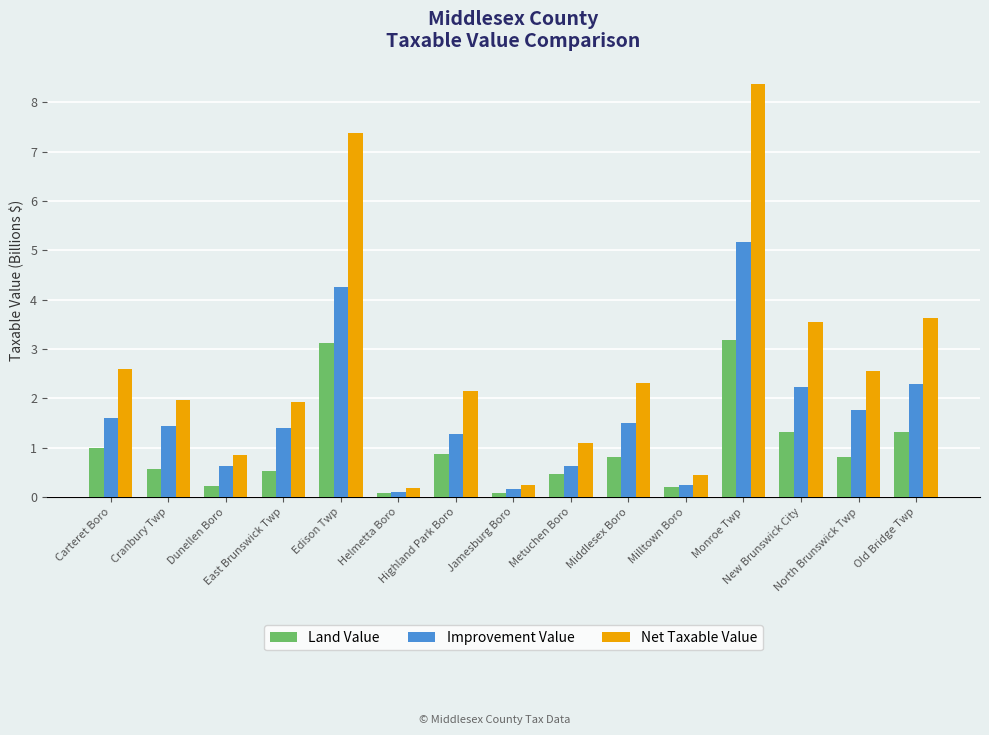

Is it true that Improvement Value equals 1.8 at North Brunswick Twp?

True